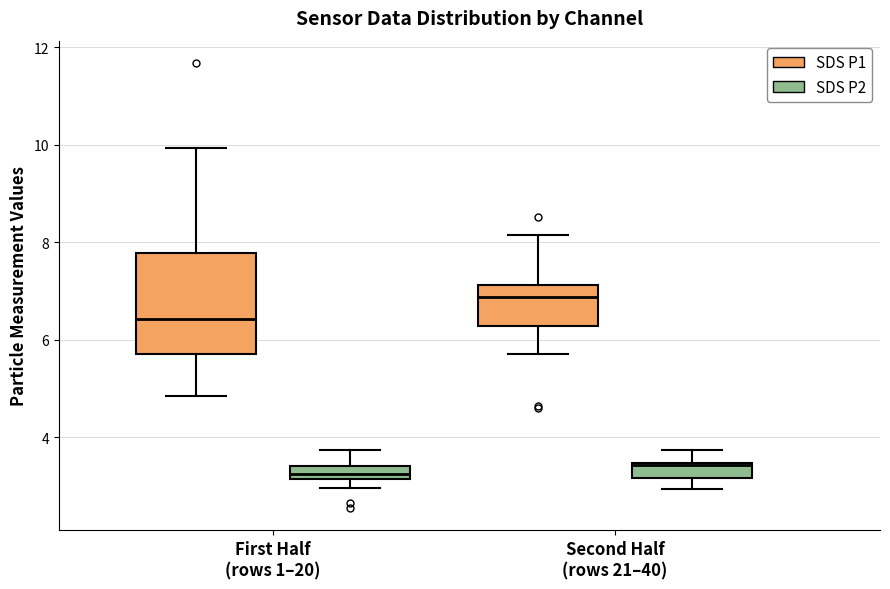

Where is the lower edge of the box for First Half (rows 1–20) (SDS P1) on the y-axis? The values are not printed on the chart, so give them approximately, as read against the axis.

5.8